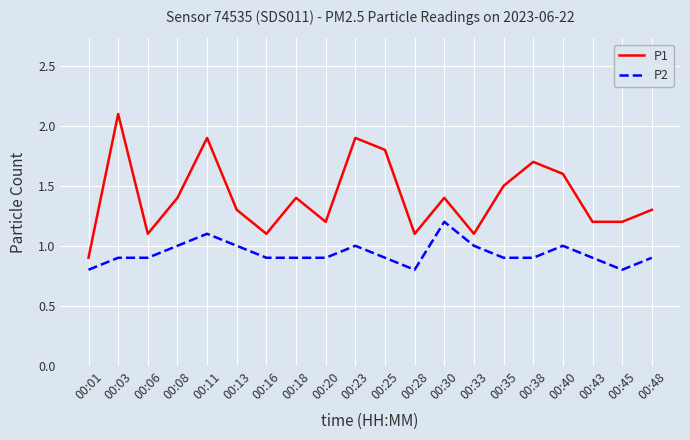

What is the total value across all series at 00:03?

3.0